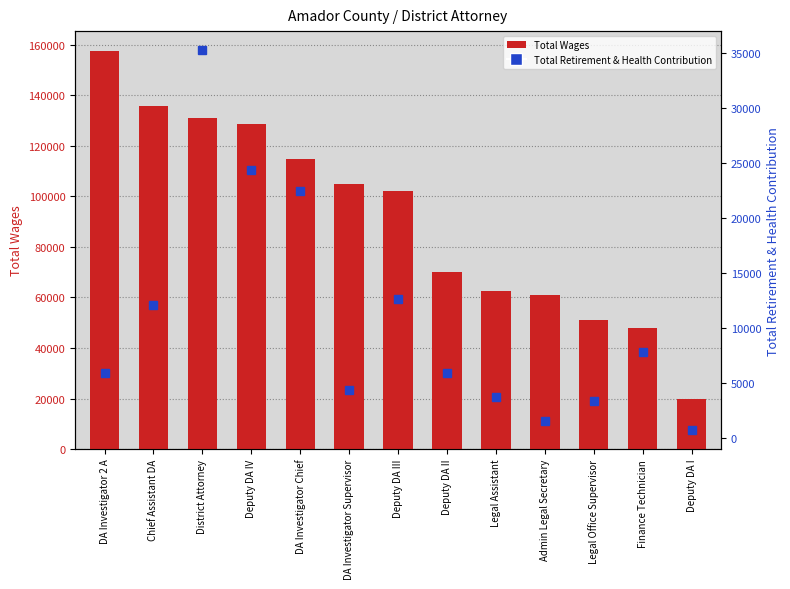

Rank the series by their maximum value, from highest to lowest.

Total Wages, Total Retirement & Health Contribution